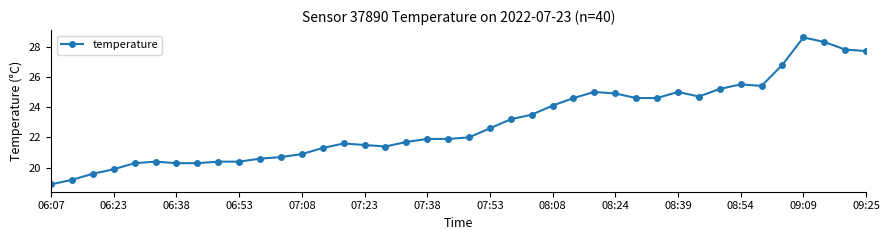

Does the chart display data point markers on the line(s)?

Yes